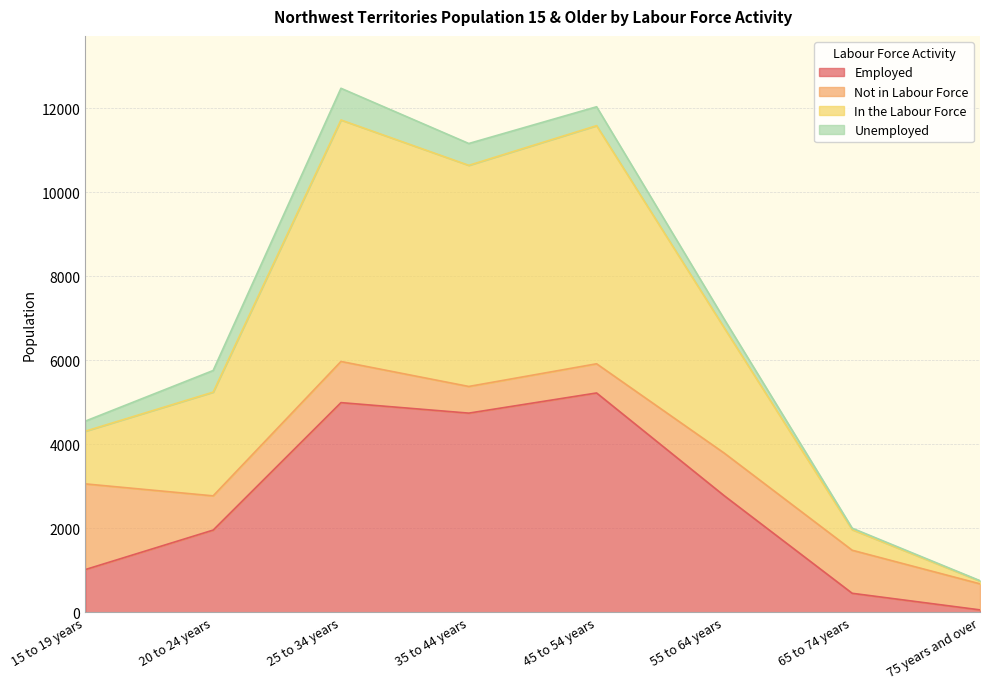

The value of Employed at 65 to 74 years is 450. True or false?

True